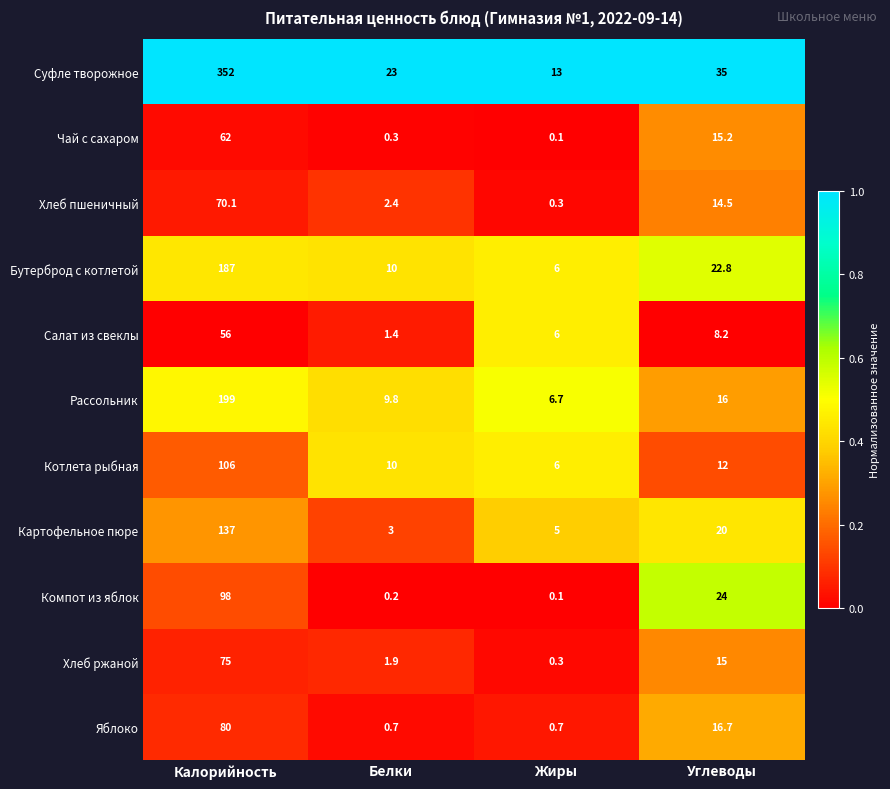

What is the highest value of the Рассольник series?

199.0